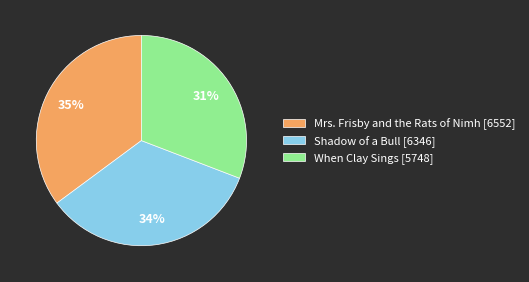

How many segments does this pie chart have?

3